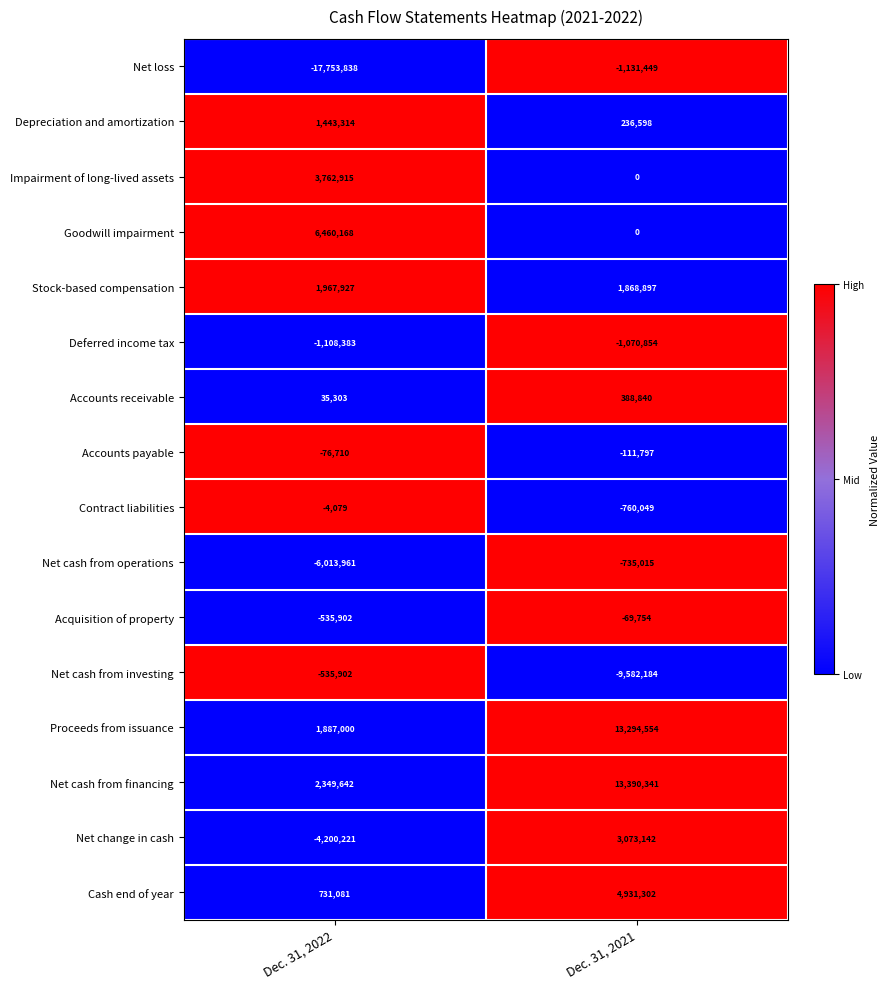

Which series has the largest total across all categories?

Net cash from financing